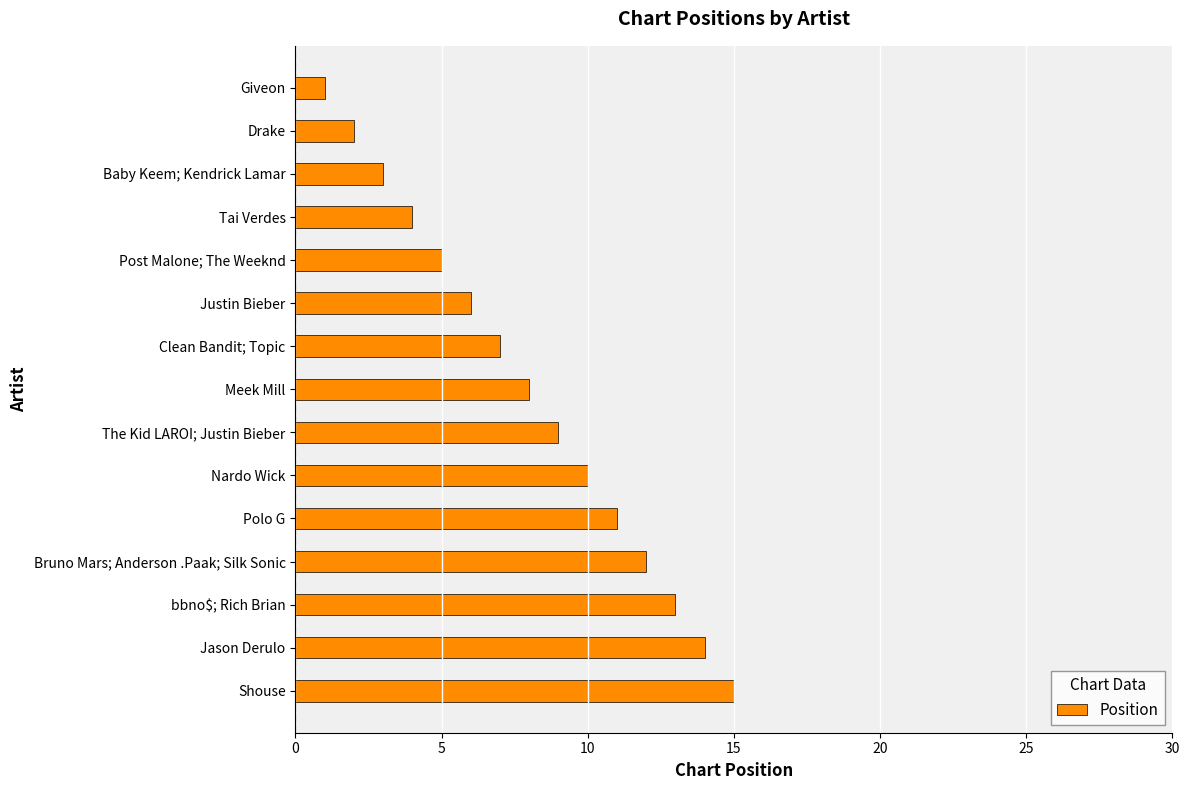

Rank the categories by value from highest to lowest.

Shouse, Jason Derulo, bbno$; Rich Brian, Bruno Mars; Anderson .Paak; Silk Sonic, Polo G, Nardo Wick, The Kid LAROI; Justin Bieber, Meek Mill, Clean Bandit; Topic, Justin Bieber, Post Malone; The Weeknd, Tai Verdes, Baby Keem; Kendrick Lamar, Drake, Giveon